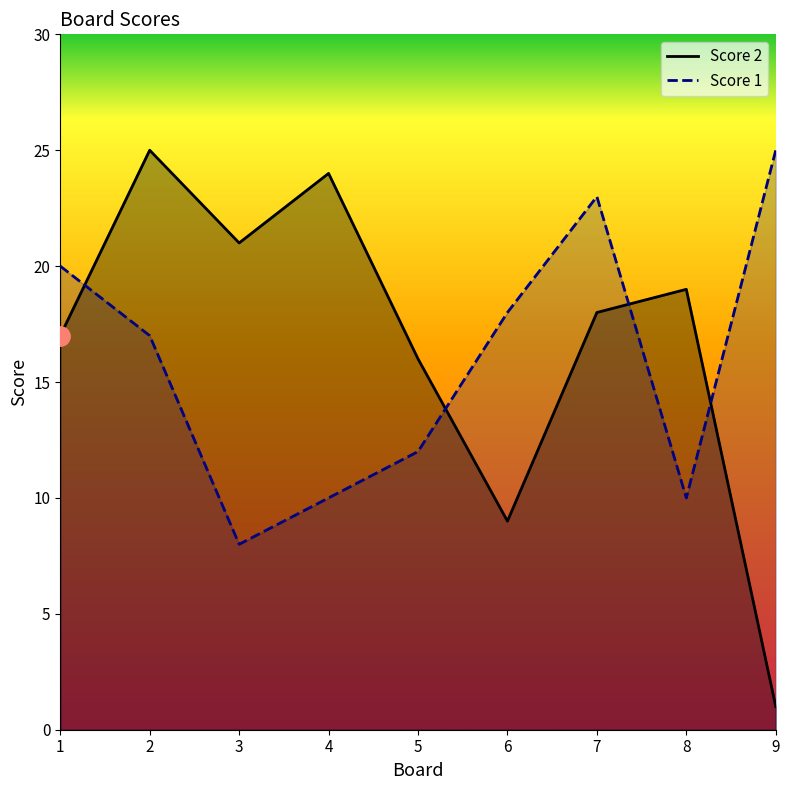

At which category is the sum across all series the highest?

2